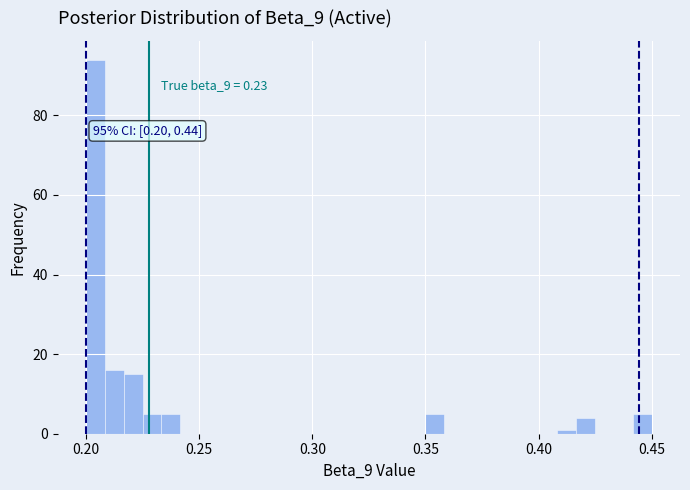

Read against the x-axis, roughly where is the centre of the tallest bar?

0.205